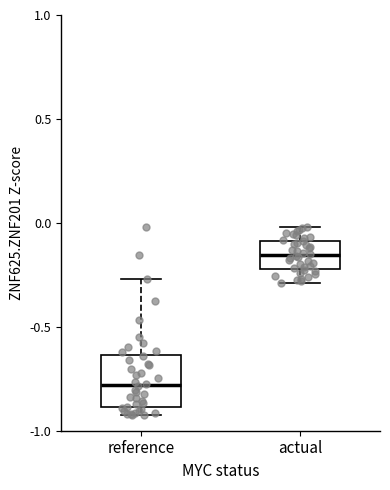

Which box has the lowest median line?

reference